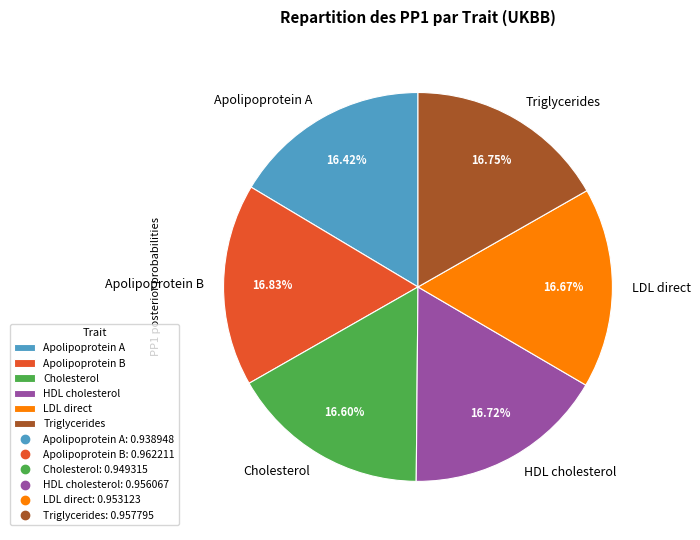

What percentage is the LDL direct slice, to the nearest percent?

17%